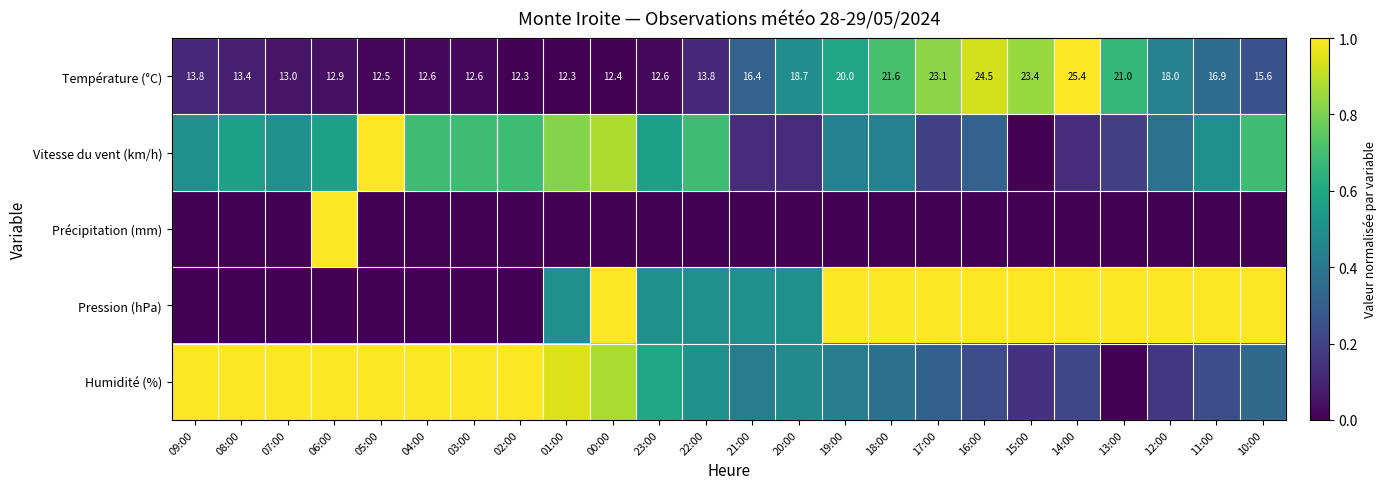

Is the value of Vitesse du vent (km/h) at 05:00 greater than the value of Température (°C) at 06:00?

Yes